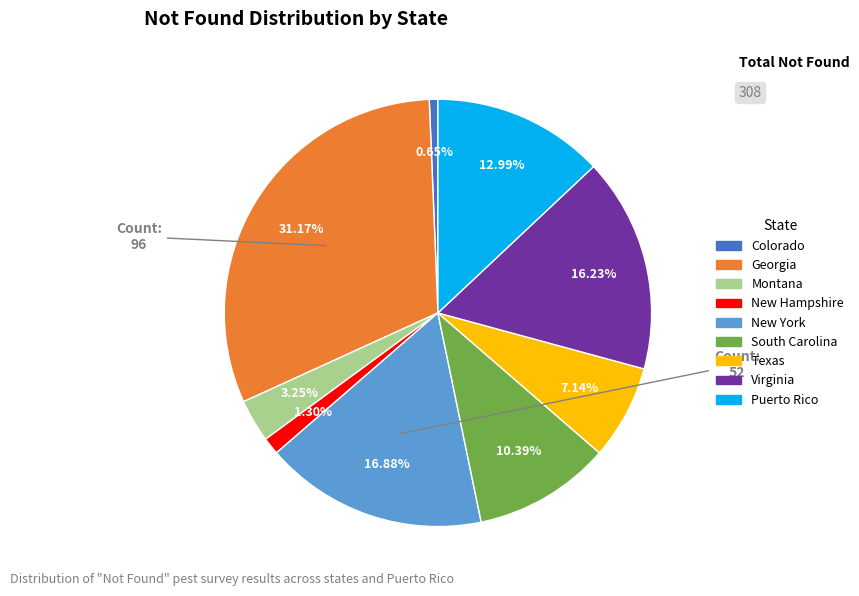

Which has a higher value, New York or Montana?

New York